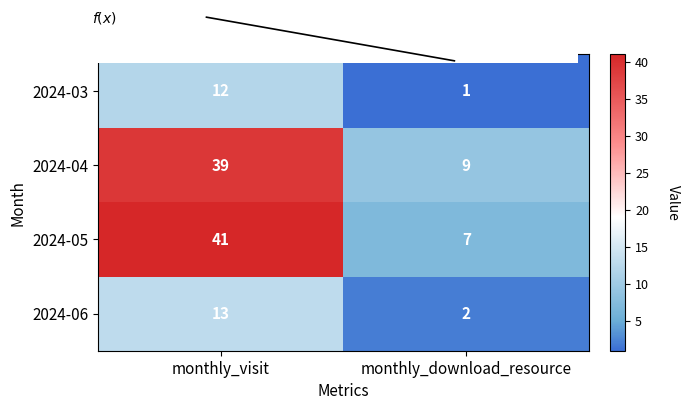

Reading left to right, extract all data points from this chart.

2024-03: monthly_visit=12	monthly_download_resource=1
2024-04: monthly_visit=39	monthly_download_resource=9
2024-05: monthly_visit=41	monthly_download_resource=7
2024-06: monthly_visit=13	monthly_download_resource=2